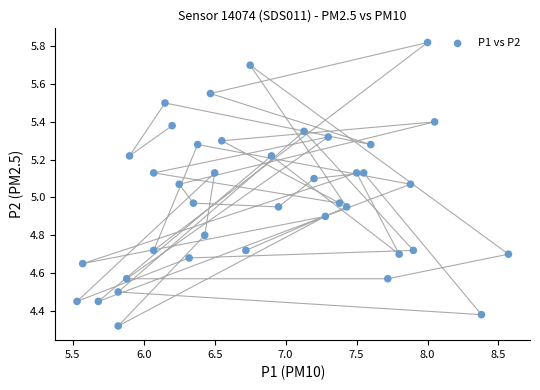

What is the range of X values (max minus min)?

3.0